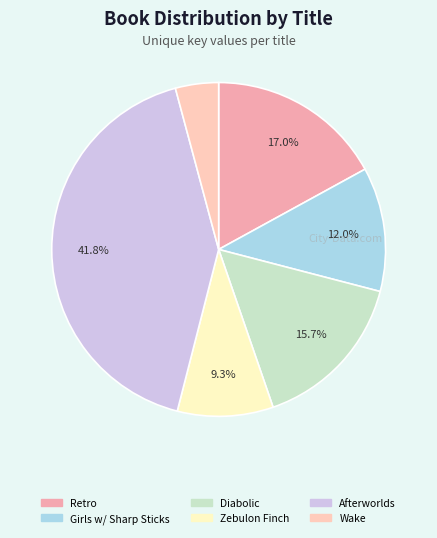

Does any single category account for the majority?

No